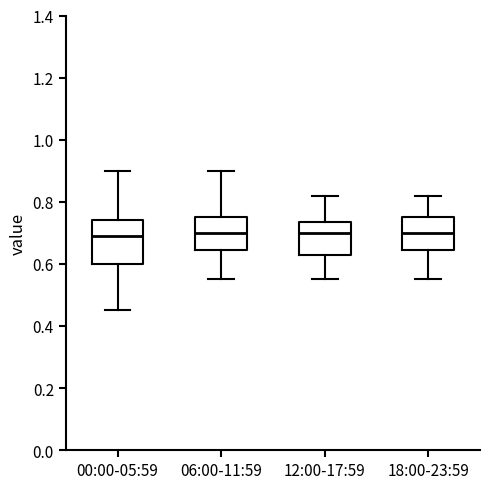

Reading left to right, read every box against the y-axis: the position of its median line, the range the box covers, and the ends of its whiskers. The values are not printed on the chart, so give them approximately, as read against the axis.

00:00-05:59: median 0.70, box 0.60 to 0.74, whiskers 0.46 to 0.90
06:00-11:59: median 0.70, box 0.64 to 0.76, whiskers 0.56 to 0.90
12:00-17:59: median 0.70, box 0.64 to 0.74, whiskers 0.56 to 0.82
18:00-23:59: median 0.70, box 0.64 to 0.76, whiskers 0.56 to 0.82